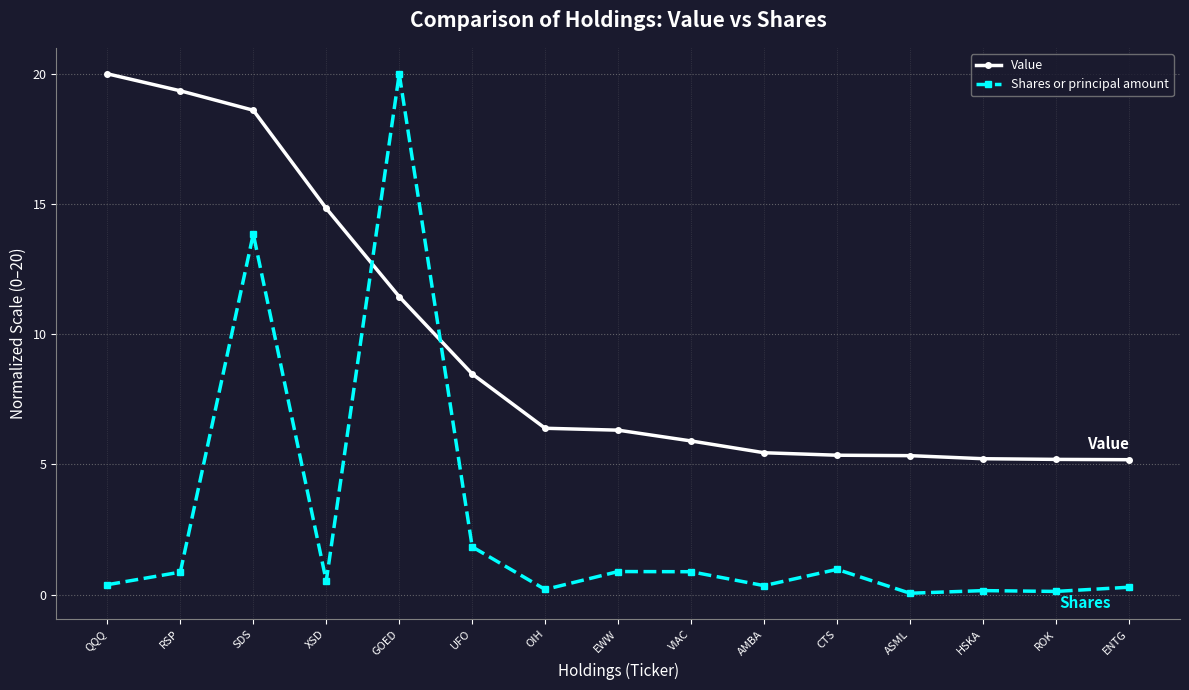

Which series ends up on top after the final intersection of Shares or principal amount and Value?

Value